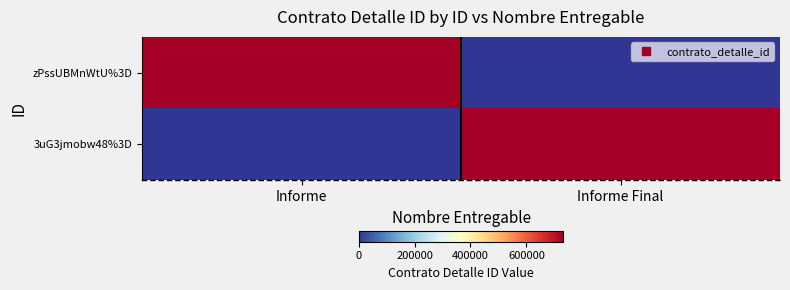

Which series has the largest range (max minus min)?

zPssUBMnWtU%3D